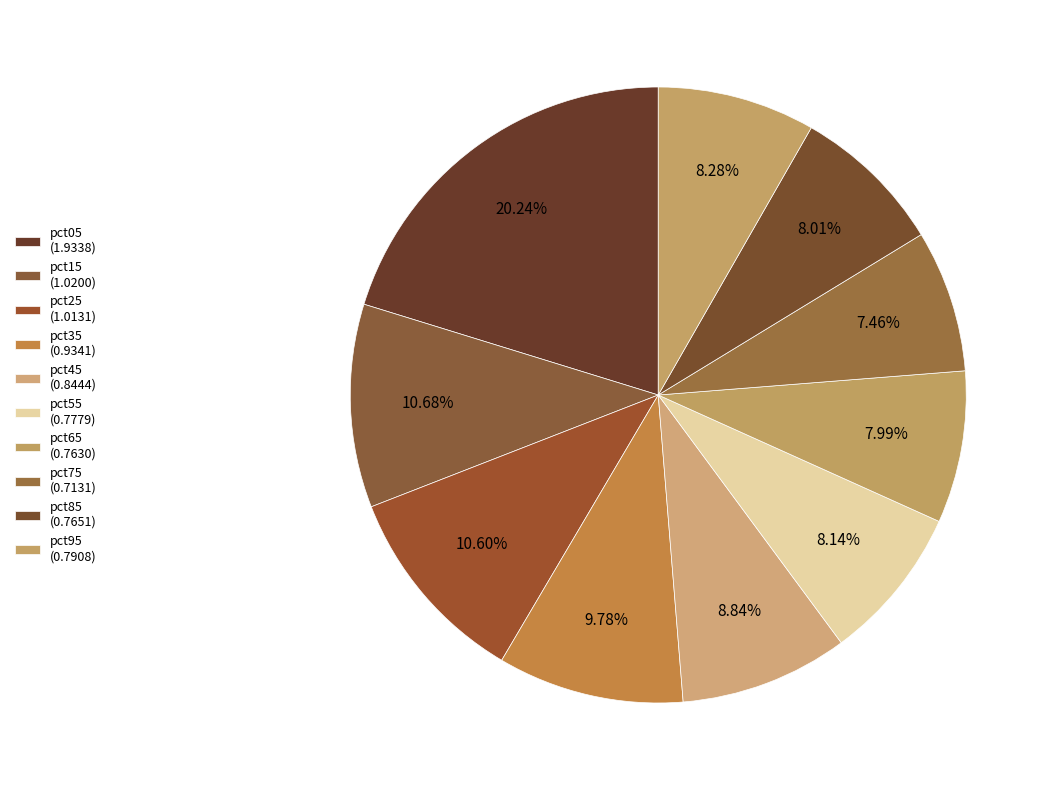

The pct95 slice represents 2% of the pie. True or false?

False